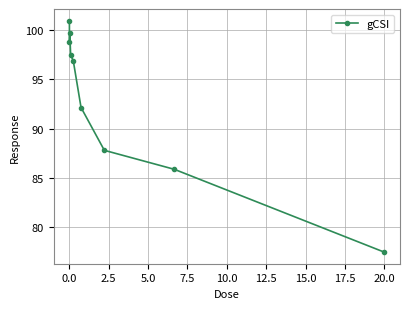

How many interior local valleys (lower than both neighbors) does the data have?

1